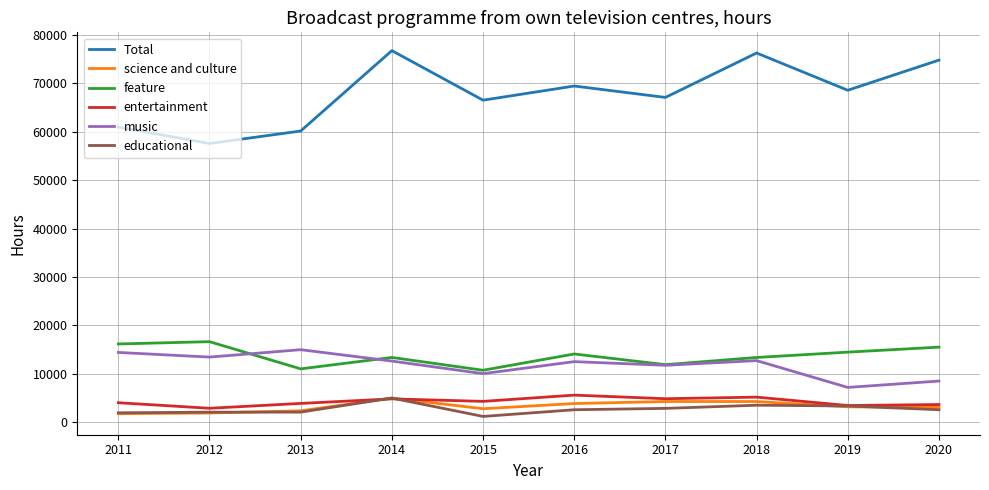

The entertainment series shows 7629 at 2017. True or false?

False